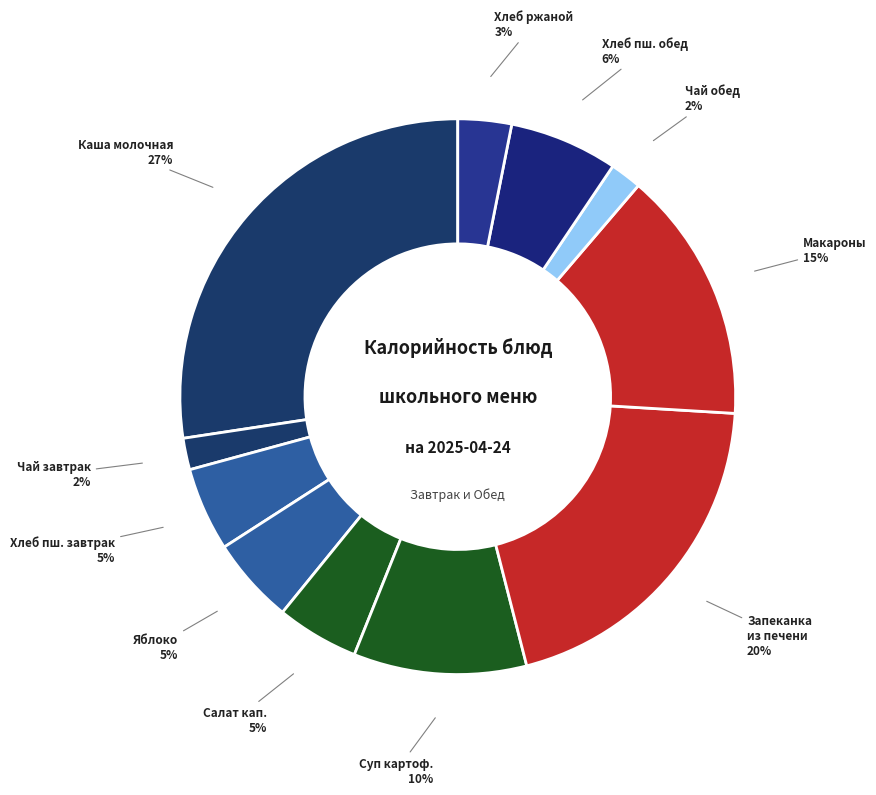

Count the number of slices in the pie.

11